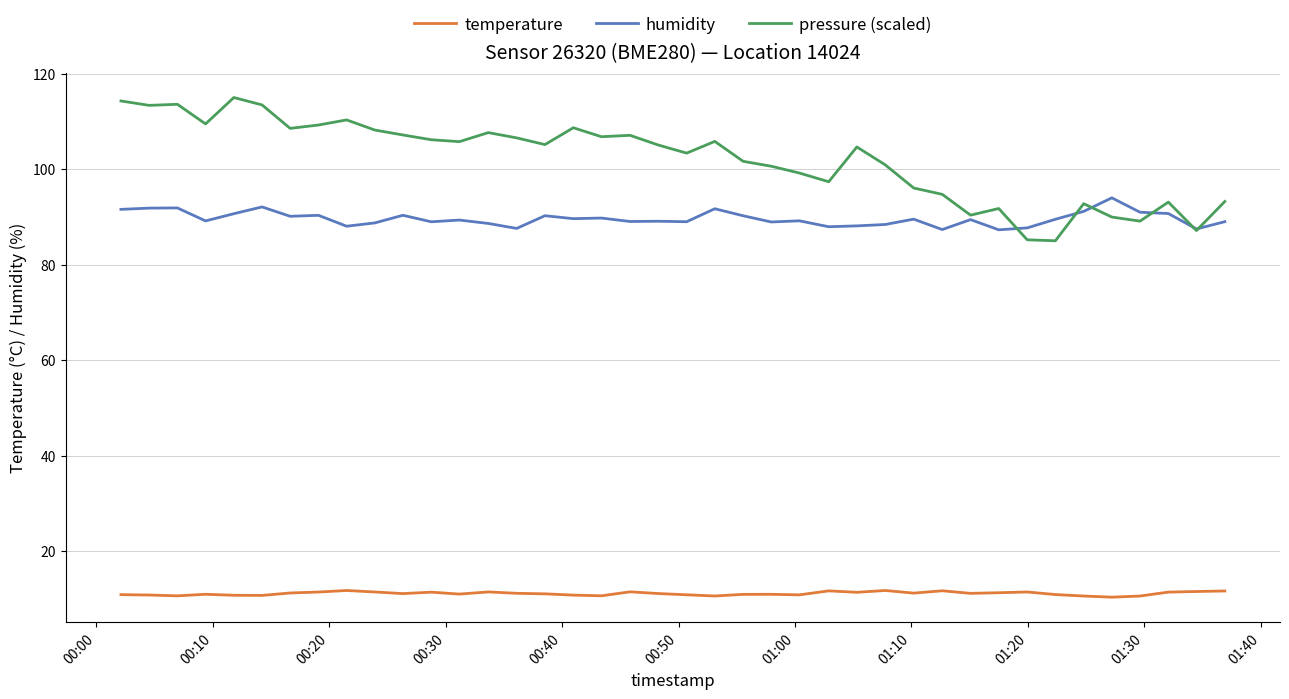

Which series has the largest total across all categories?

pressure (scaled)